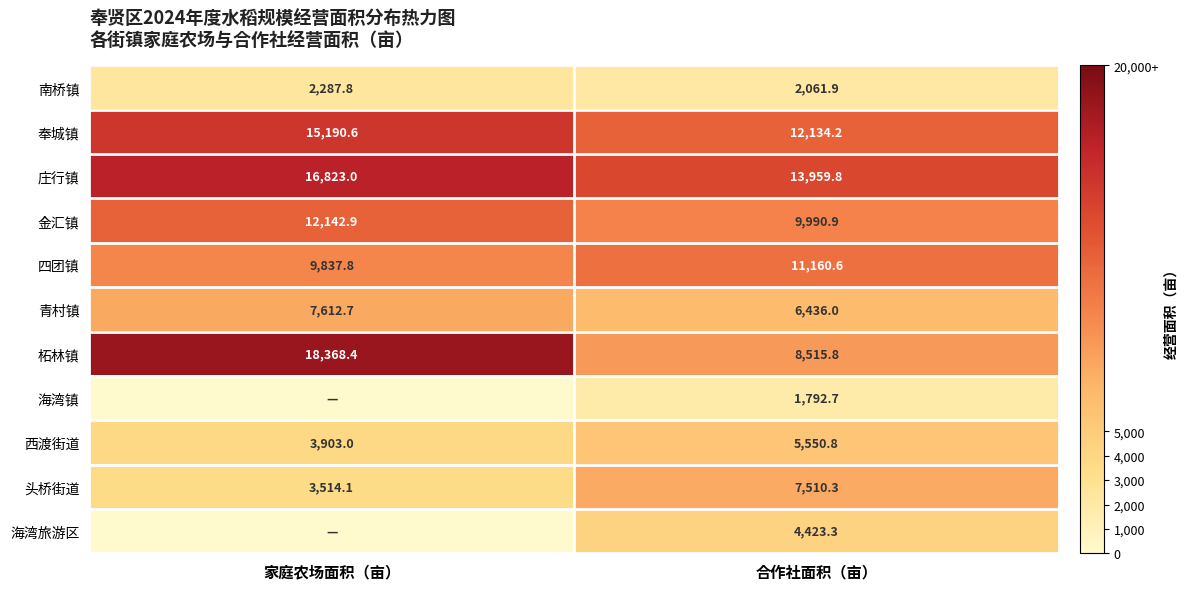

At which label is 金汇镇 closest to 11066?

合作社面积（亩）